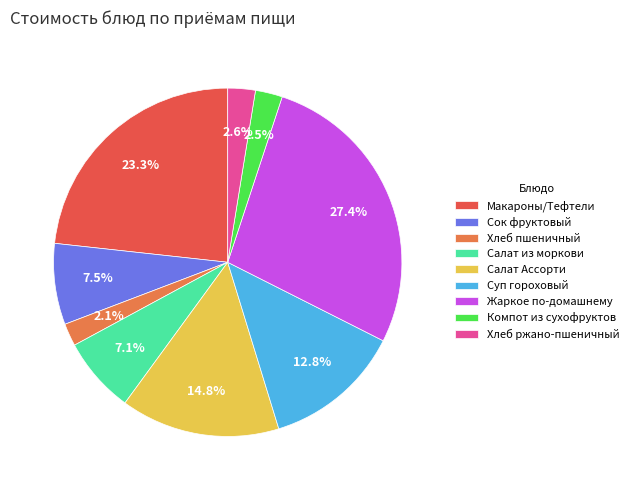

How many segments does this pie chart have?

9